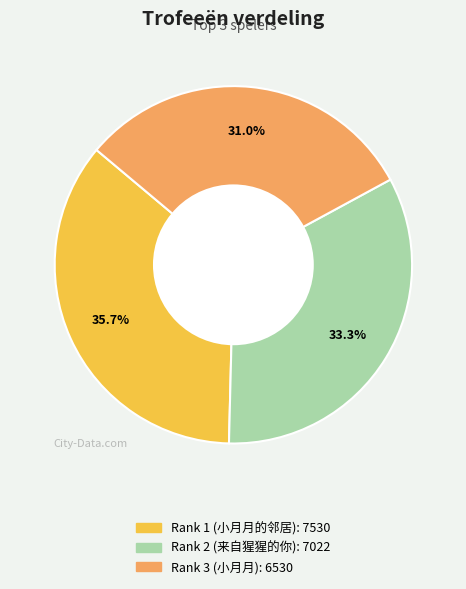

What is the largest slice in the pie chart?

Rank 1 (小月月的邻居)